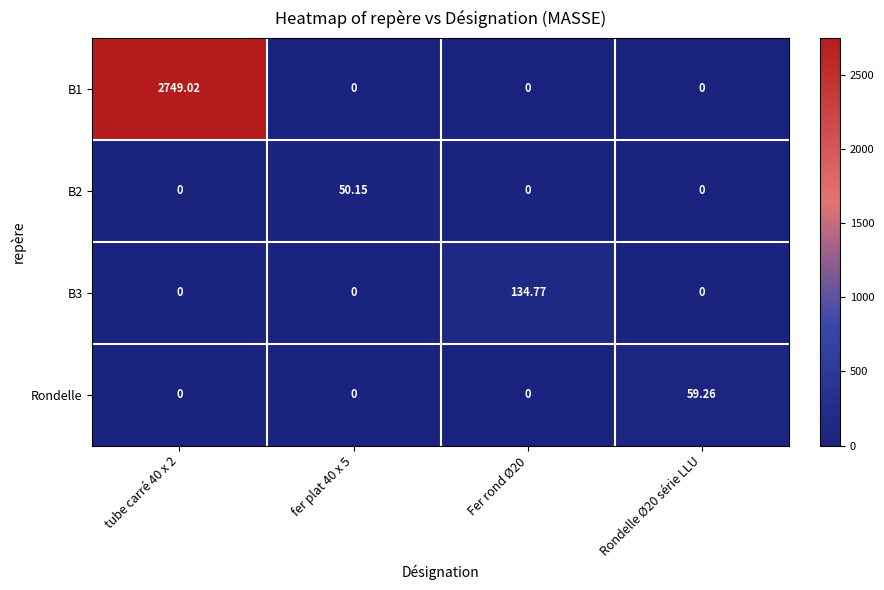

What is the greatest value displayed?

2749.0